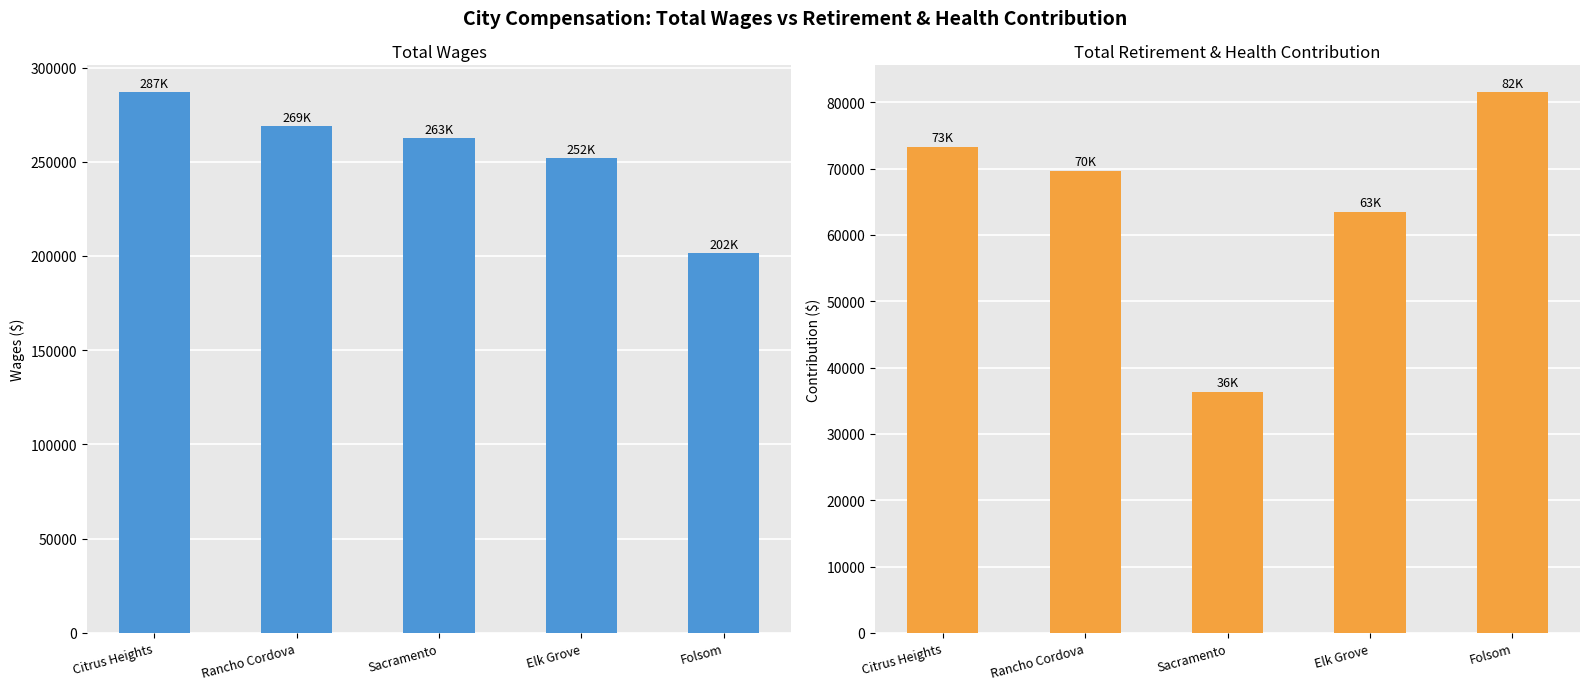

List the series in order of their peak value, highest first.

Total Wages, Total Retirement & Health Contribution